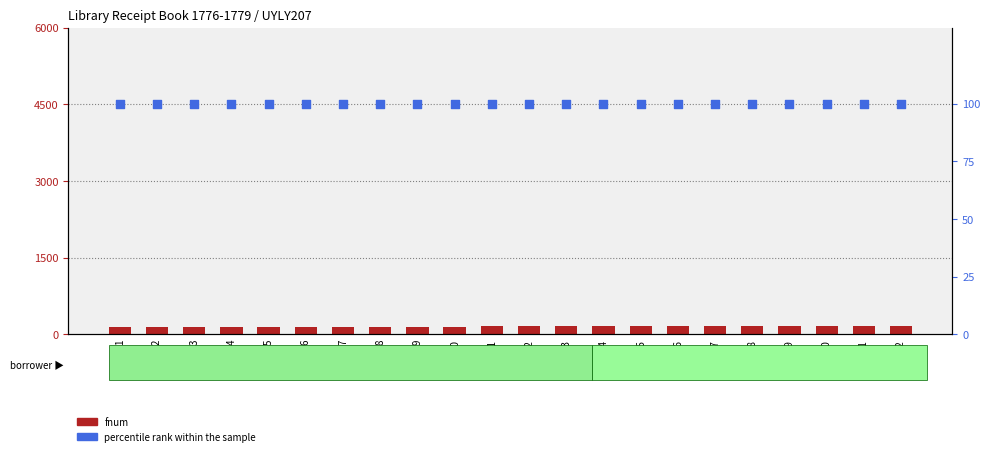

Which series reaches the minimum Y coordinate?

percentile rank within the sample